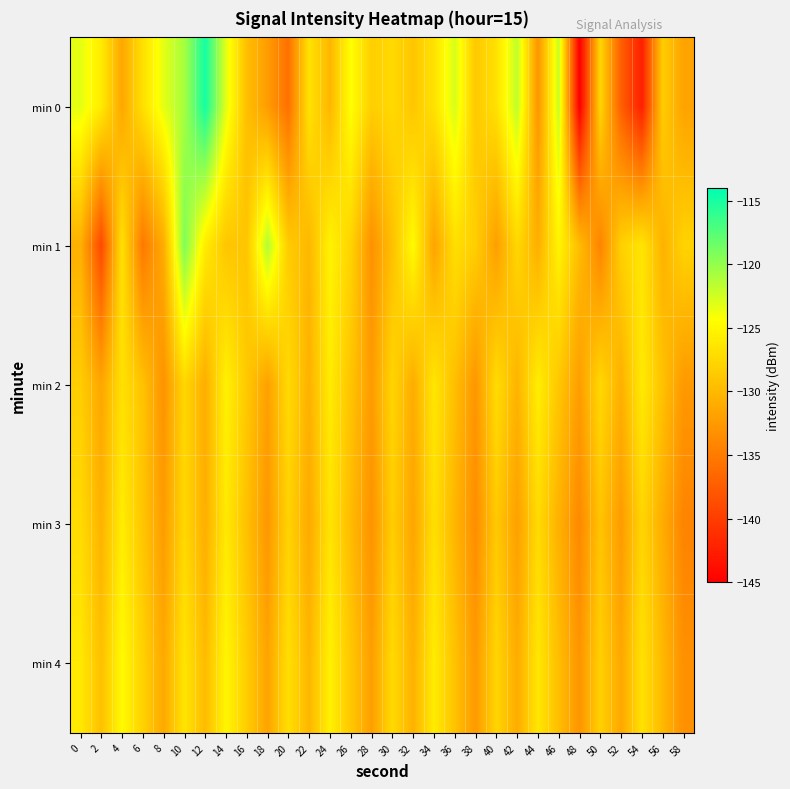

Which has a higher value, 56 or 14?

14